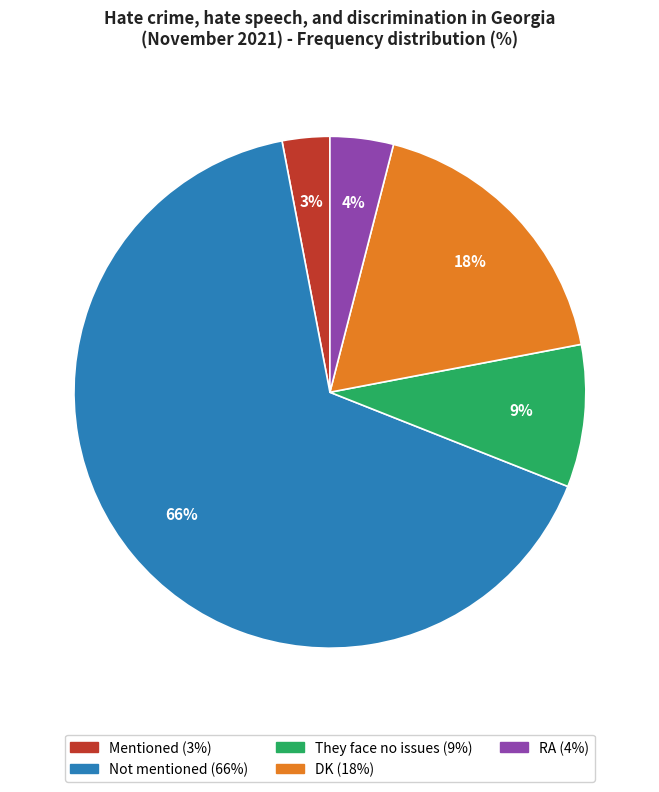

The DK slice represents 24% of the pie. True or false?

False